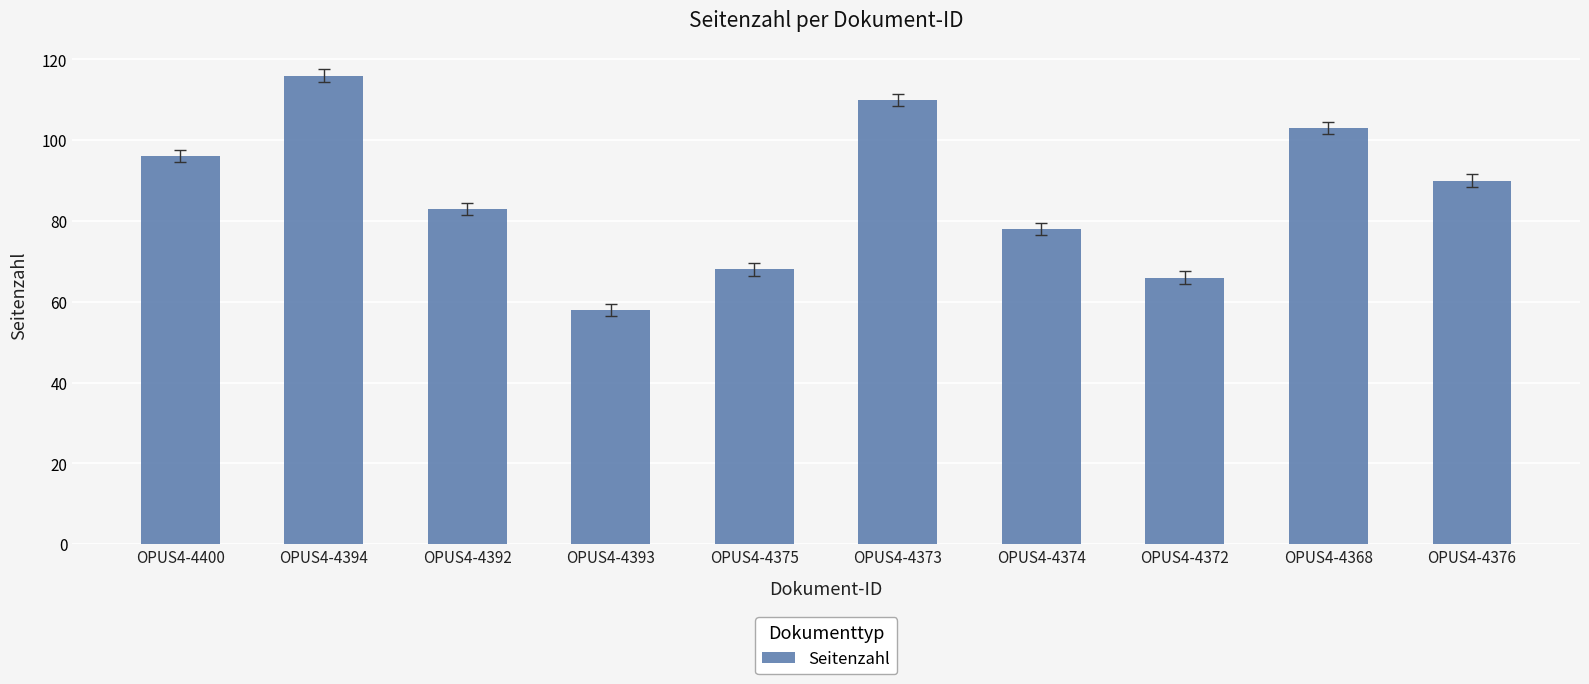

What is the ratio of the value at OPUS4-4394 to the value at OPUS4-4368?

1.1